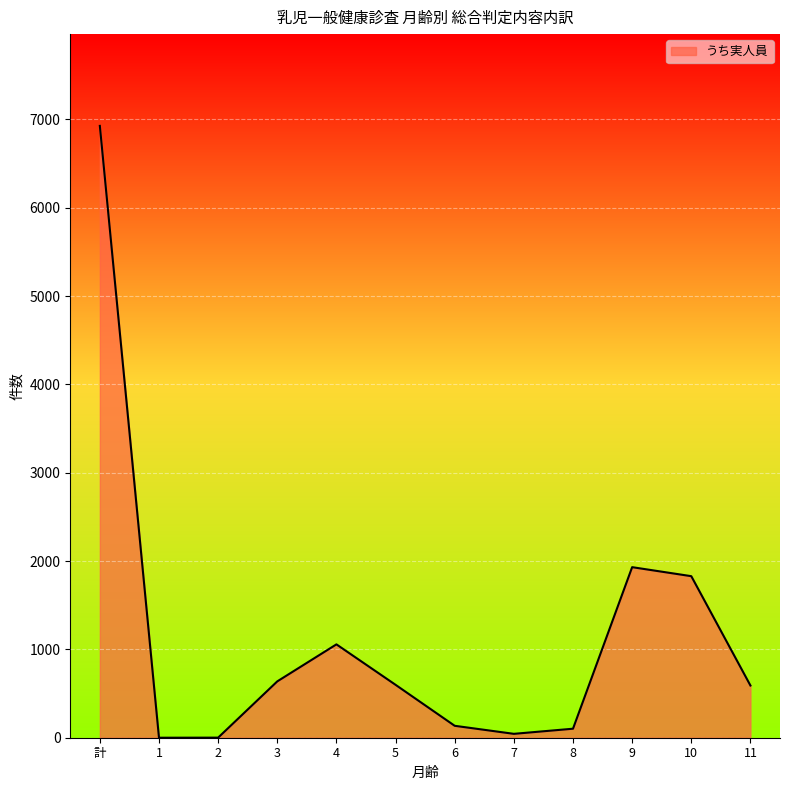

Which label corresponds to the largest value in the chart?

計